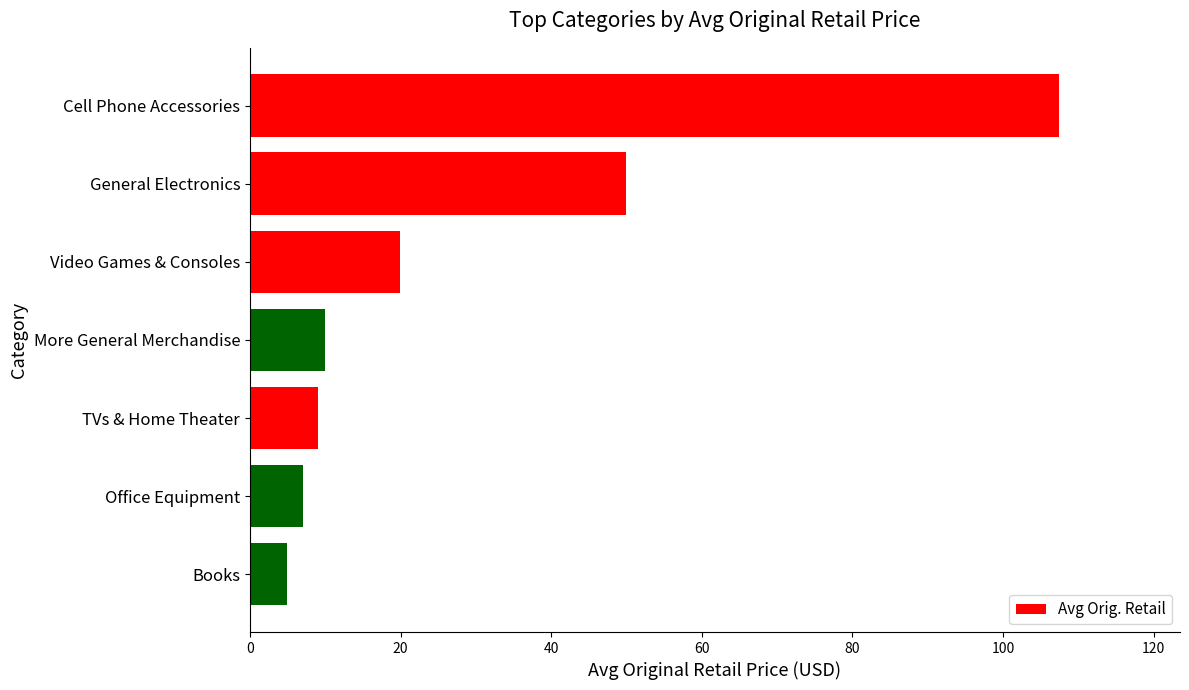

Does the chart contain stacked bars?

No